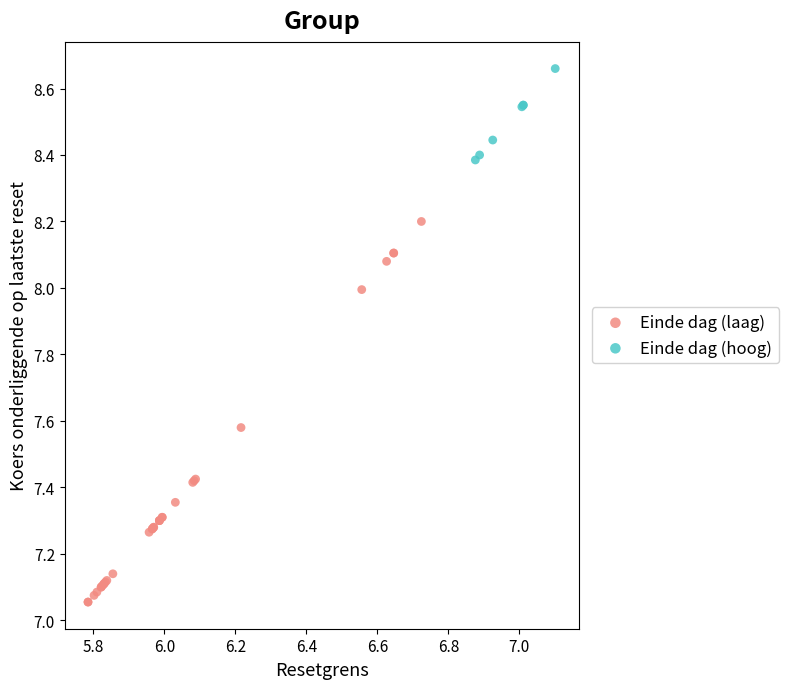

Which series contains the highest Y value?

Einde dag (hoog)